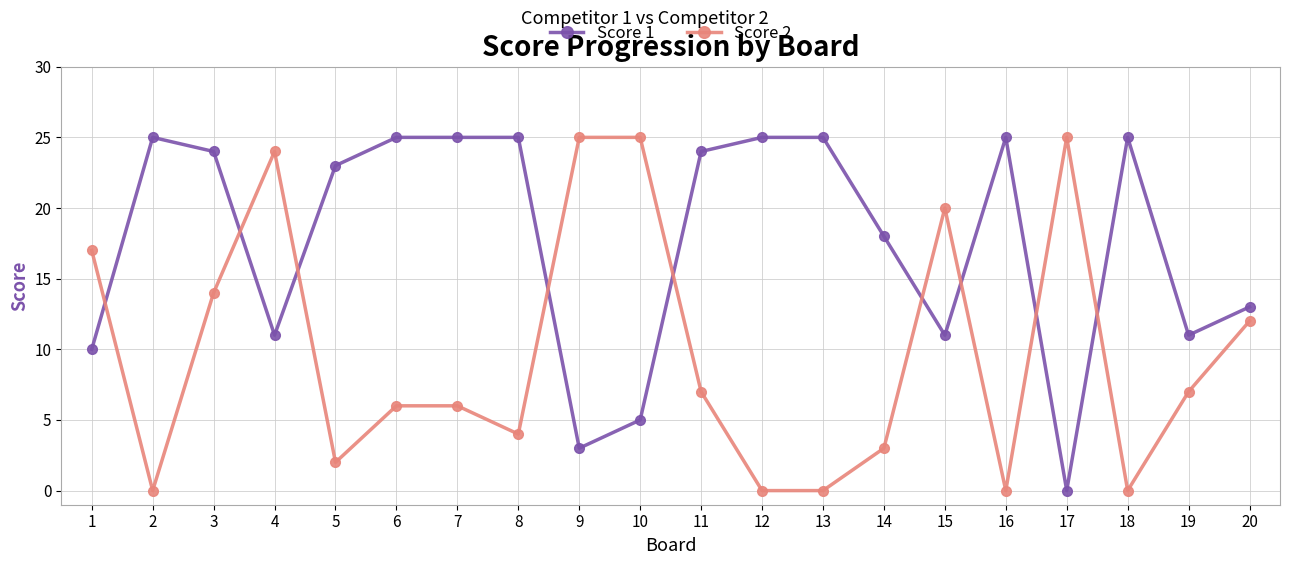

What is the average value of the Score 2 series?

10